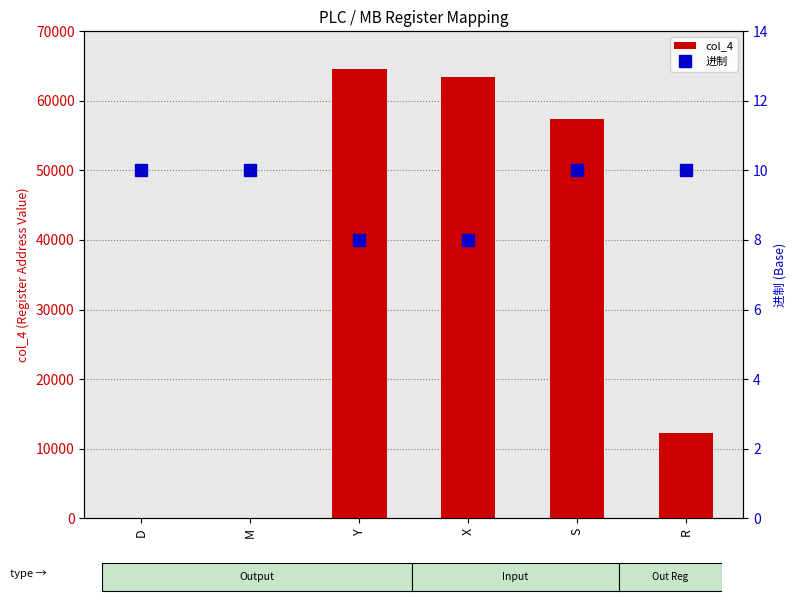

Rank the categories by 进制 value from lowest to highest.

Y, X, D, M, S, R